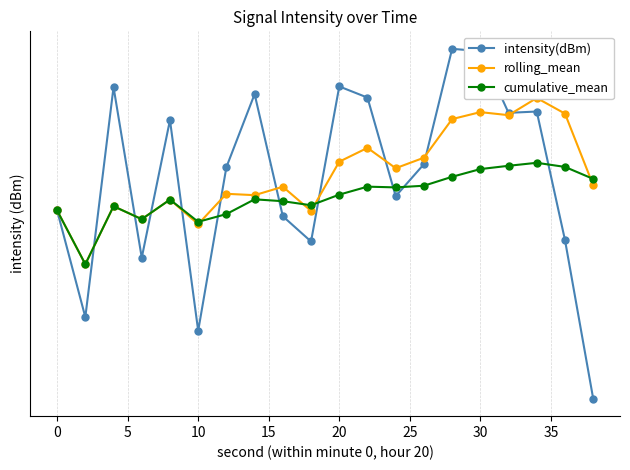

What are all the series names shown in the legend?

intensity(dBm), rolling_mean, cumulative_mean